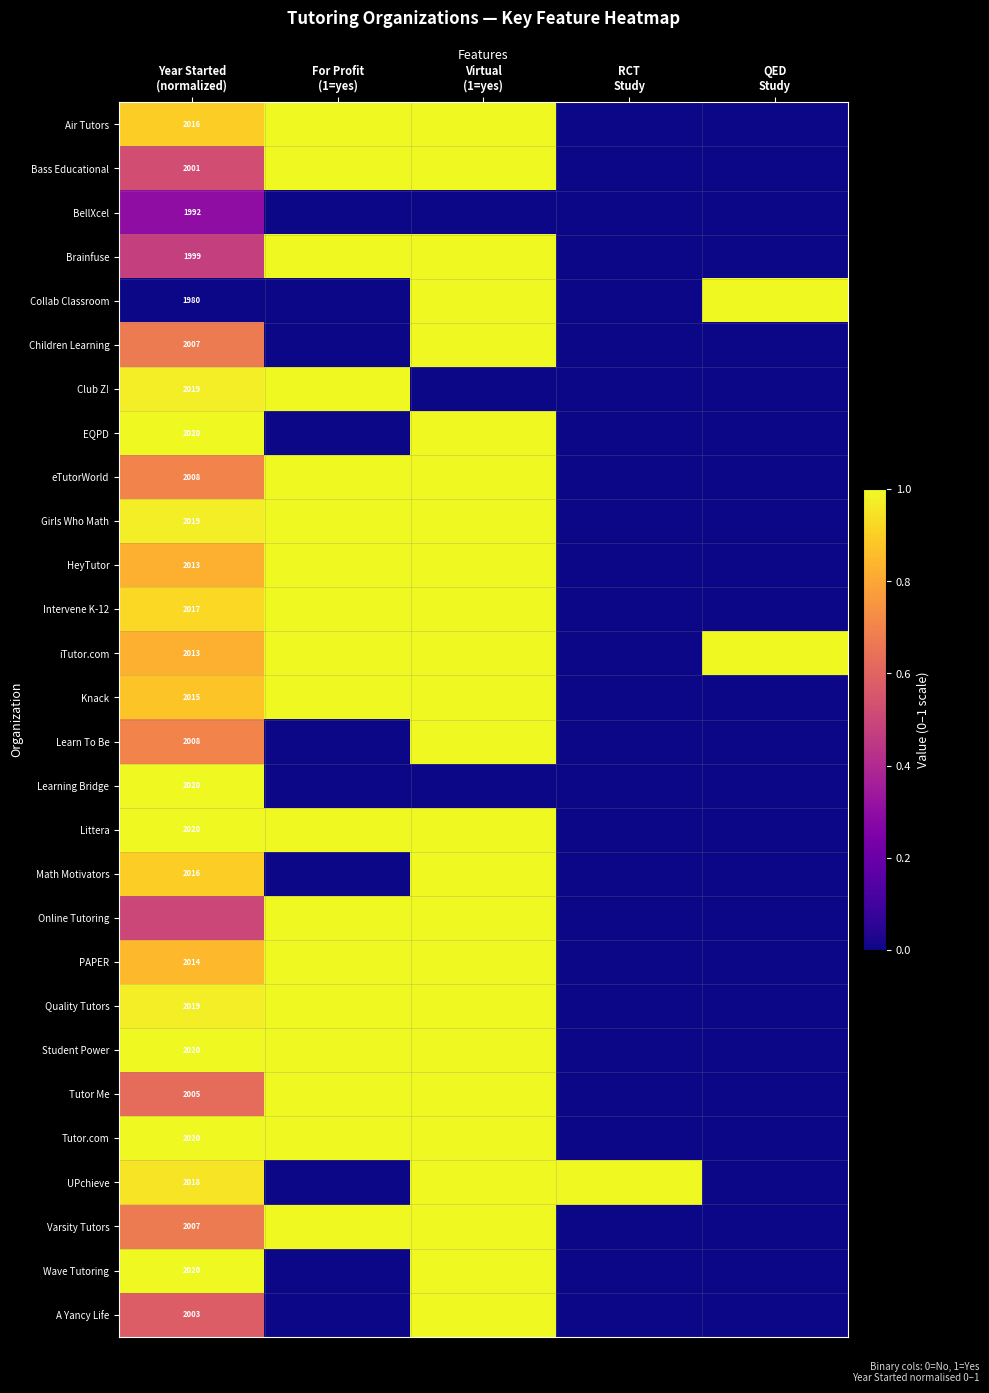

Count the number of categories in the chart.

5